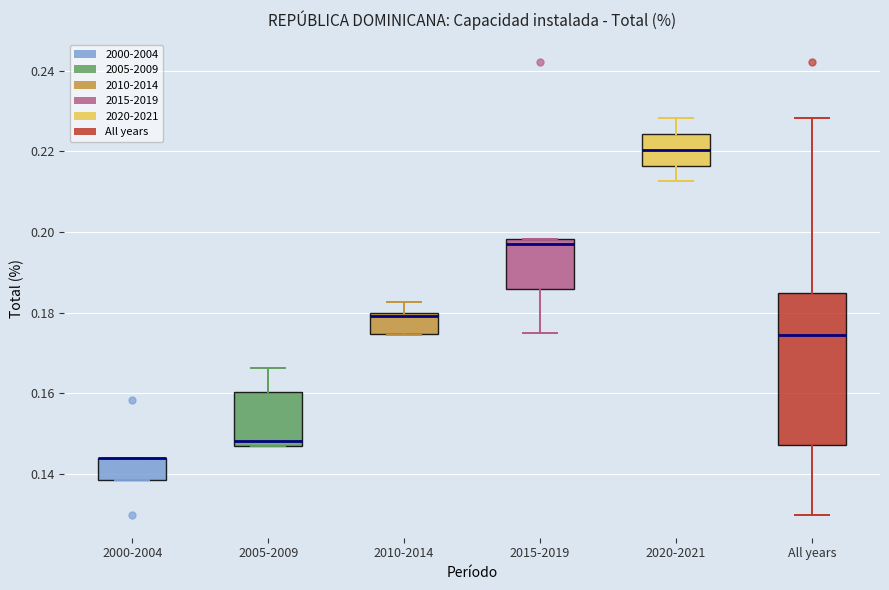

Reading left to right, read every box against the y-axis: the position of its median line, the range the box covers, and the ends of its whiskers. The values are not printed on the chart, so give them approximately, as read against the axis.

2000-2004: median 0.144 (drawn on the box's upper edge), box 0.138 to 0.144, whiskers 0.138 to 0.144
2005-2009: median 0.148, box 0.146 to 0.160, whiskers 0.146 to 0.166
2010-2014: median 0.180, box 0.174 to 0.180, whiskers 0.174 to 0.182
2015-2019: median 0.198 (just below the box's upper edge), box 0.186 to 0.198, whiskers 0.174 to 0.198
2020-2021: median 0.220, box 0.216 to 0.224, whiskers 0.212 to 0.228
All years: median 0.174, box 0.148 to 0.184, whiskers 0.130 to 0.228